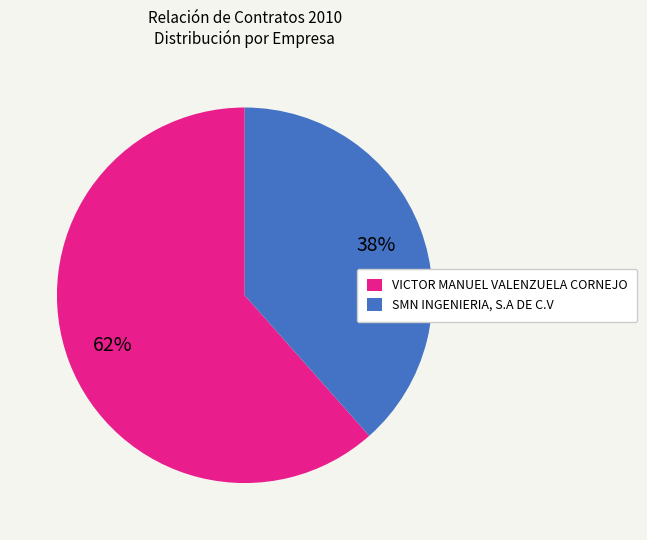

Rank the categories by value from lowest to highest.

SMN INGENIERIA, S.A DE C.V, VICTOR MANUEL VALENZUELA CORNEJO